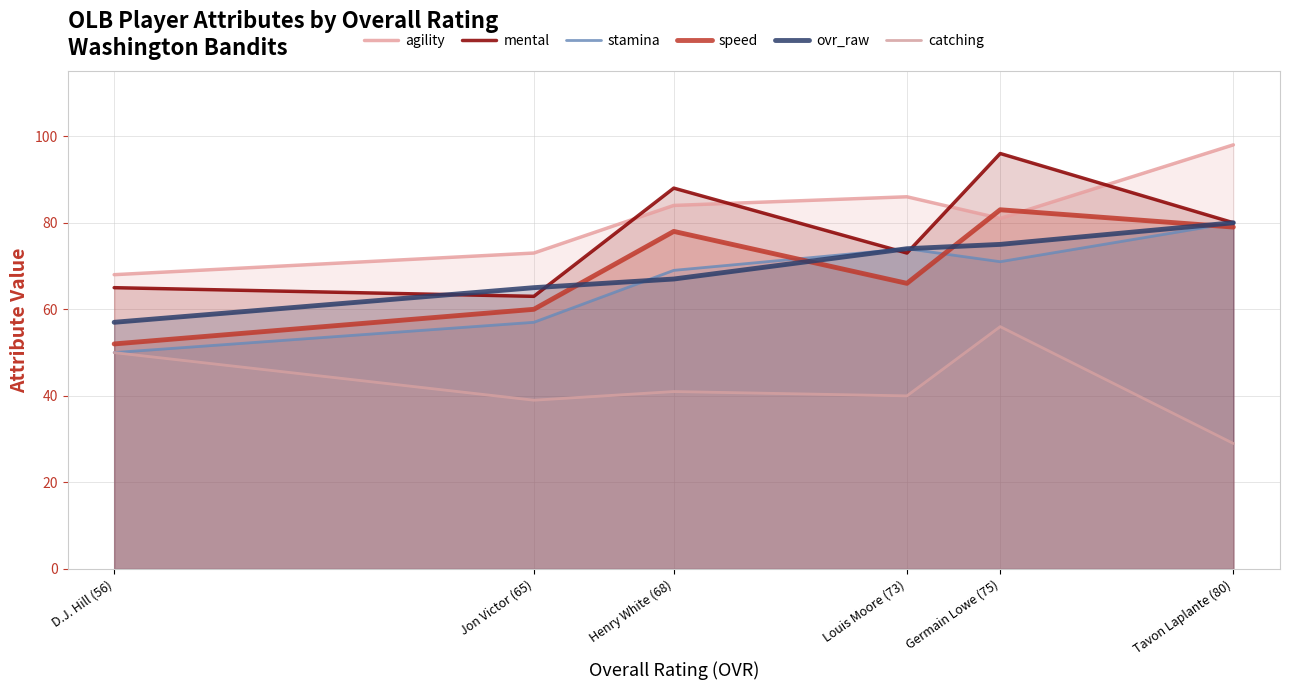

In speed, how many points are lower than both neighbors (excluding endpoints)?

1